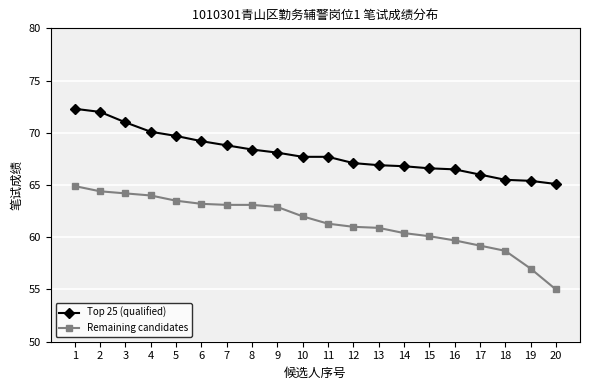

The Top 25 (qualified) series shows 66.8 at 14. True or false?

True